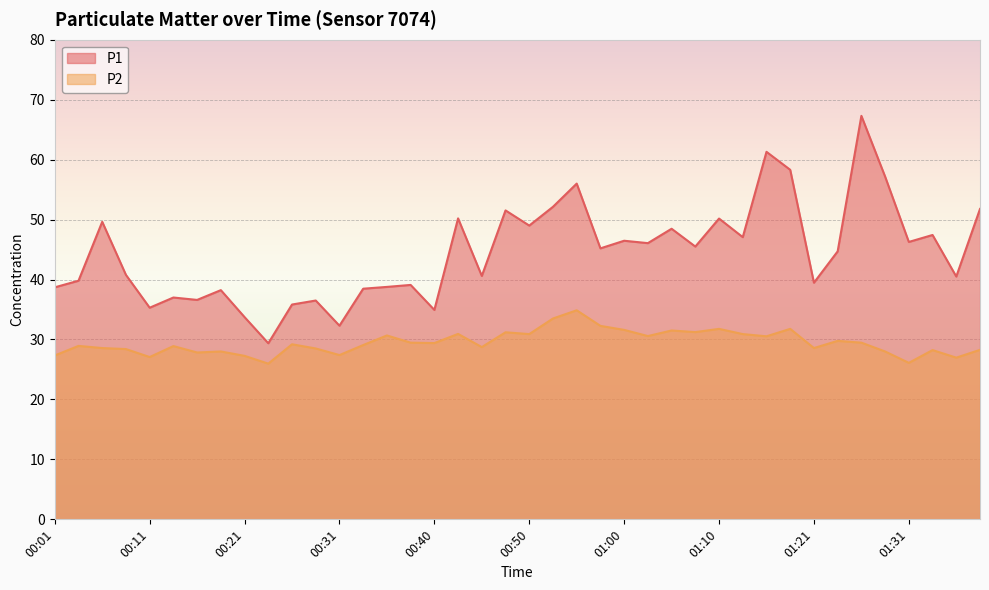

The value of P1 at 00:45 is 40.6. True or false?

True